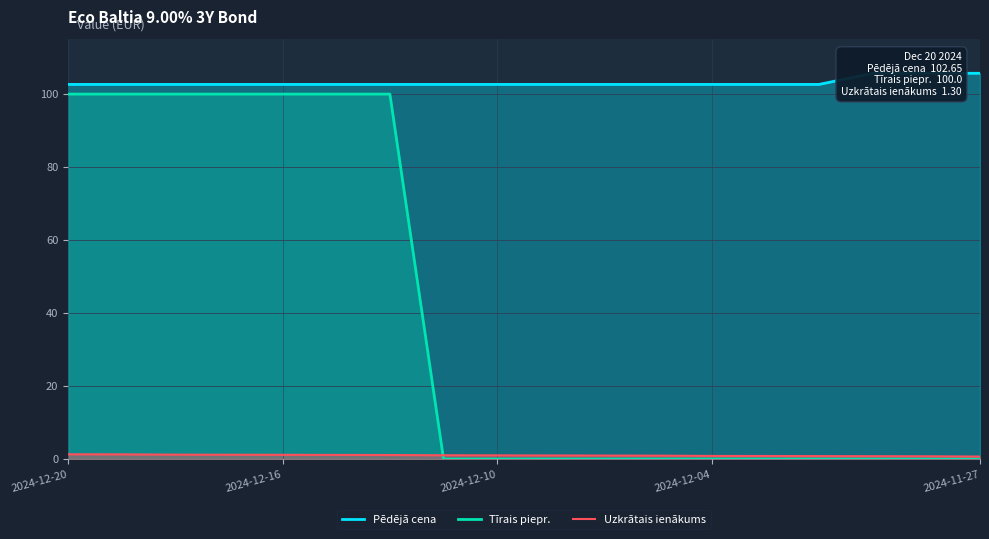

At which category is the sum across all series the highest?

2024-12-20